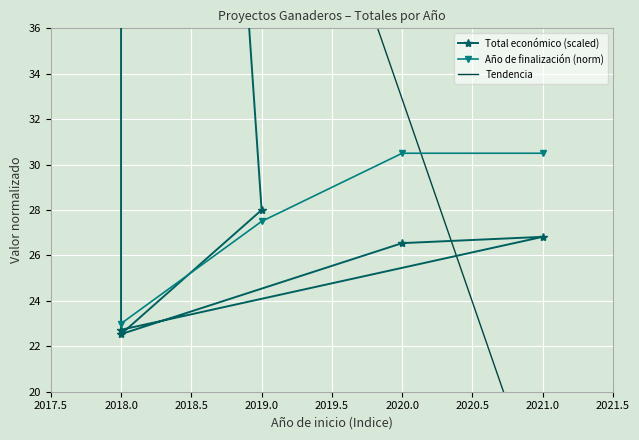

What is the change in value from 2021 to 2018?

+91.6